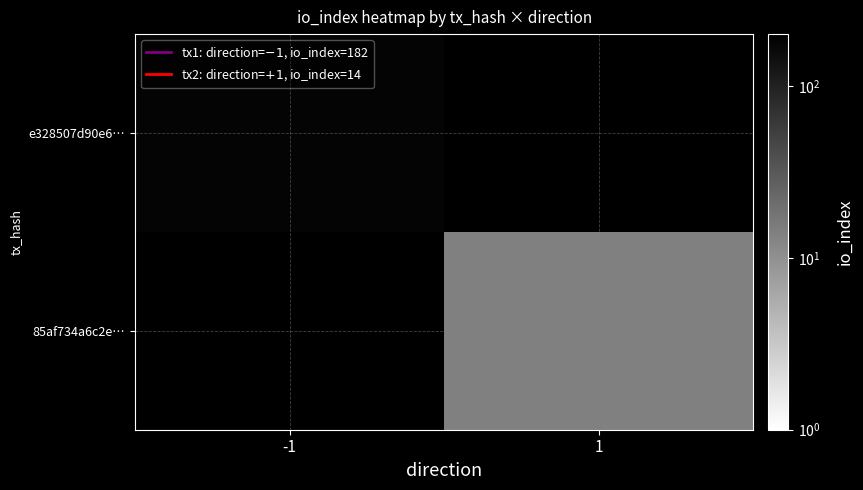

What is the difference between the 85af734a6c2e… values at 1 and -1?

14